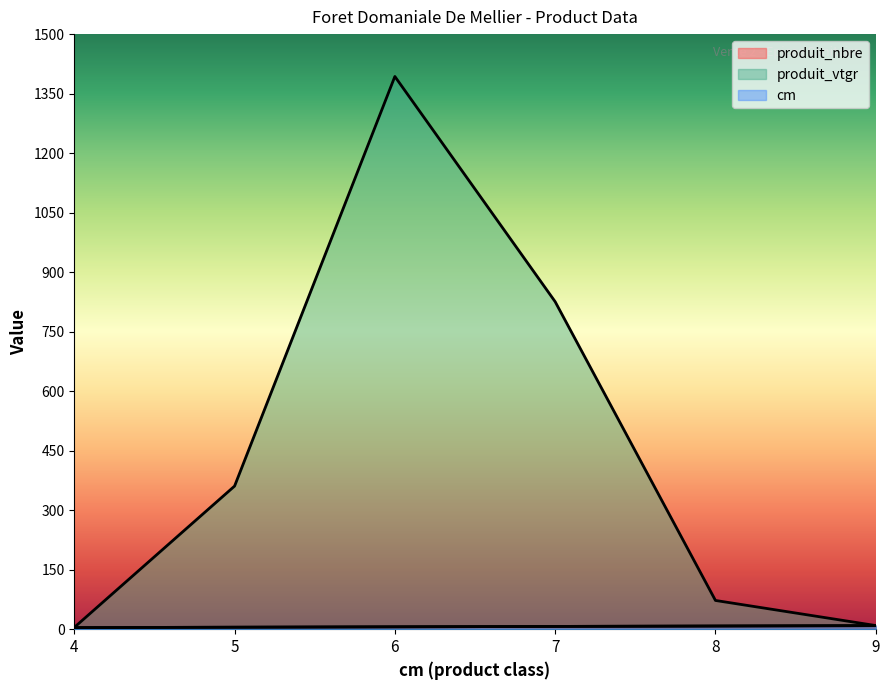

Reading left to right, list all the values displayed in this chart.

produit_nbre: 4.0	5.0	6.0	7.0	8.0	9.0
produit_vtgr: 4.5	360.8	1393.2	825.5	72.5	9.2
cm: 4.0	5.0	6.0	7.0	8.0	9.0